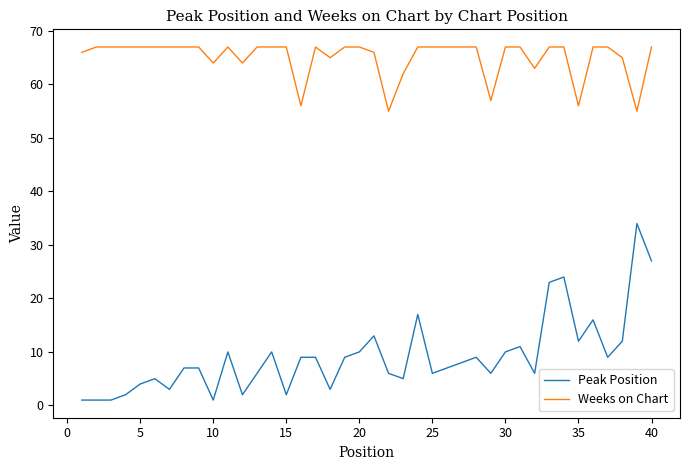

What is the maximum value shown in the chart?

67